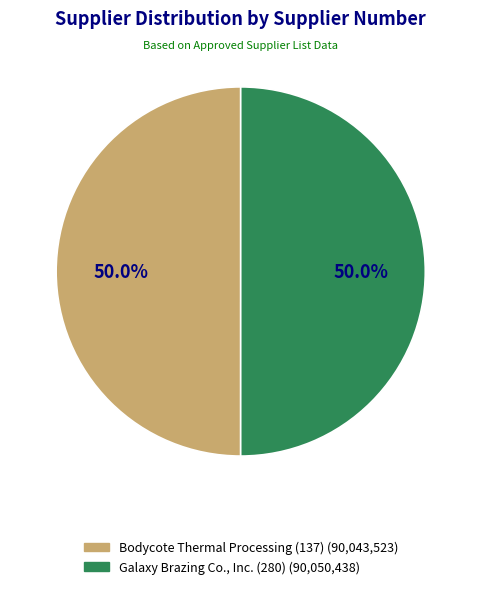

Combined, what portion of the pie is Galaxy Brazing Co., Inc. (280) and Bodycote Thermal Processing (137)?

100.0%